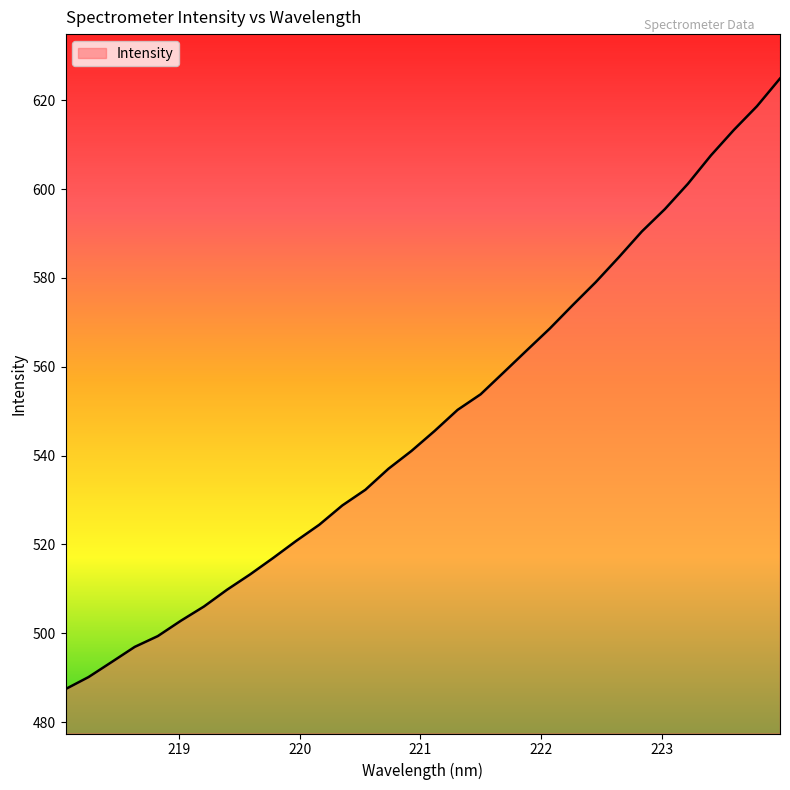

What is the maximum value shown in the chart?

624.9